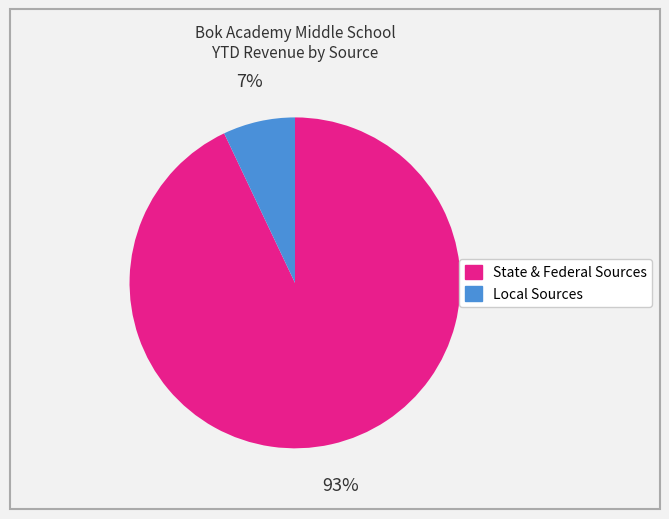

To the nearest percent, what is the difference between the largest and smallest slice percentages?

86%